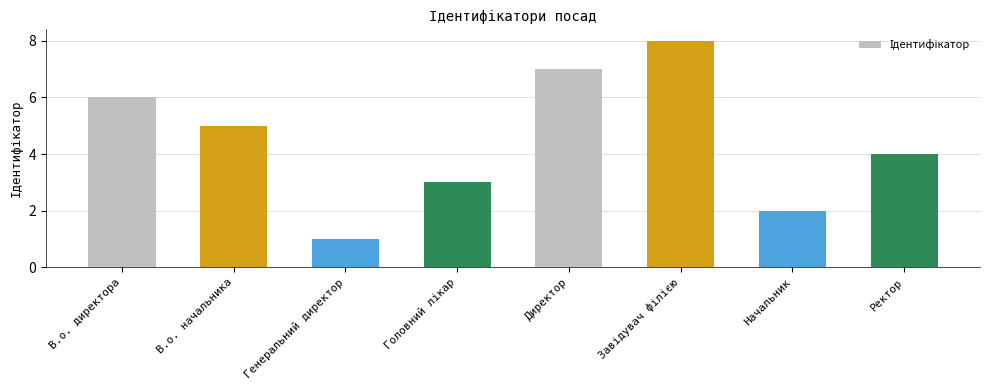

What is the difference between the values at Директор and Генеральний директор?

6